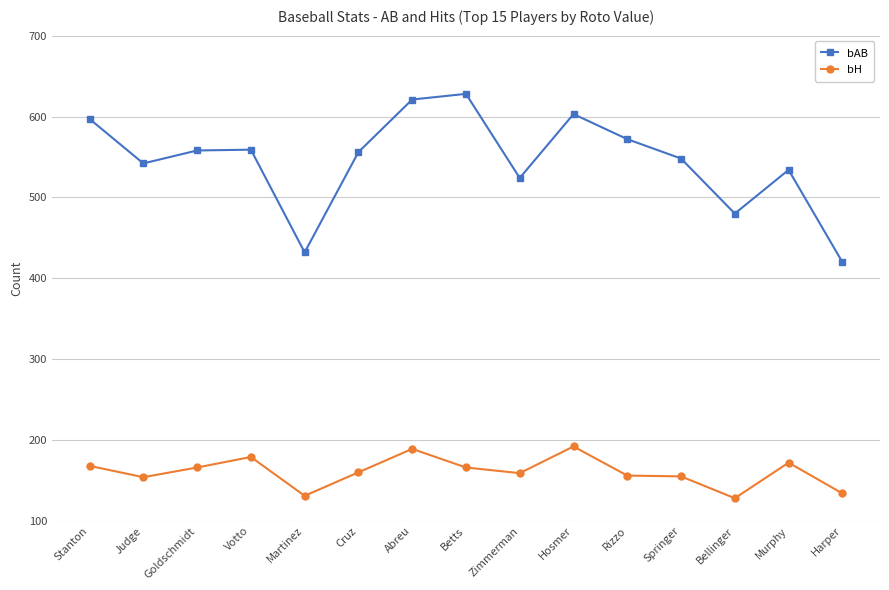

Where is bAB nearest to the value 524?

Zimmerman